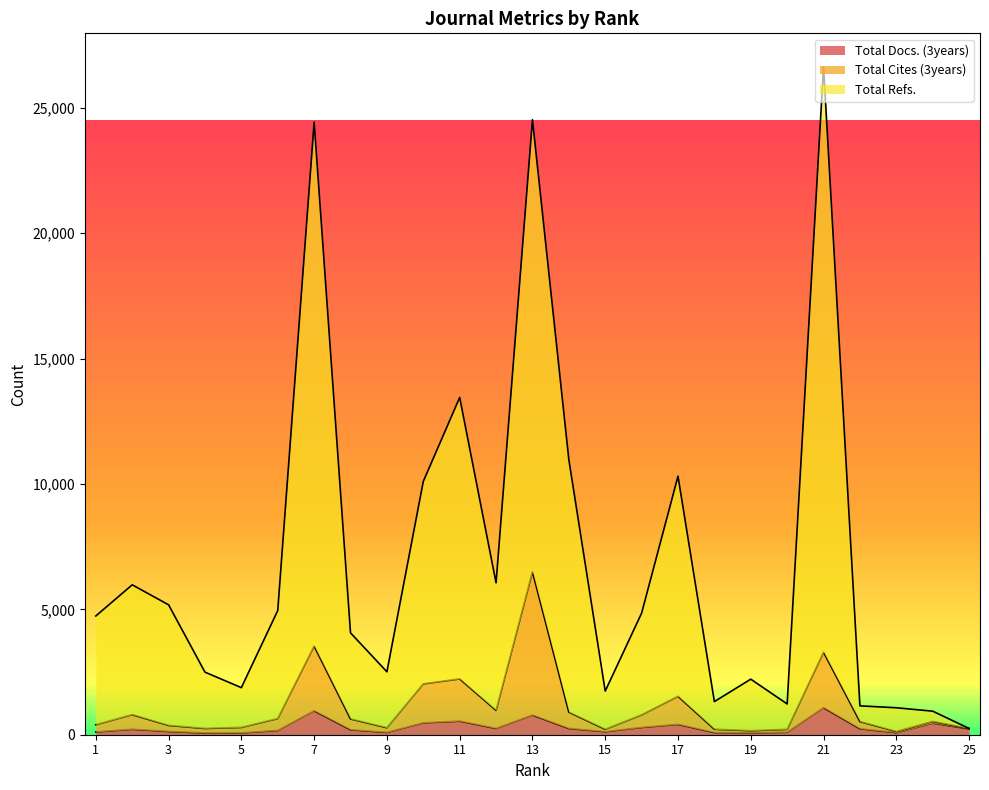

Which series has the largest range (max minus min)?

Total Refs.